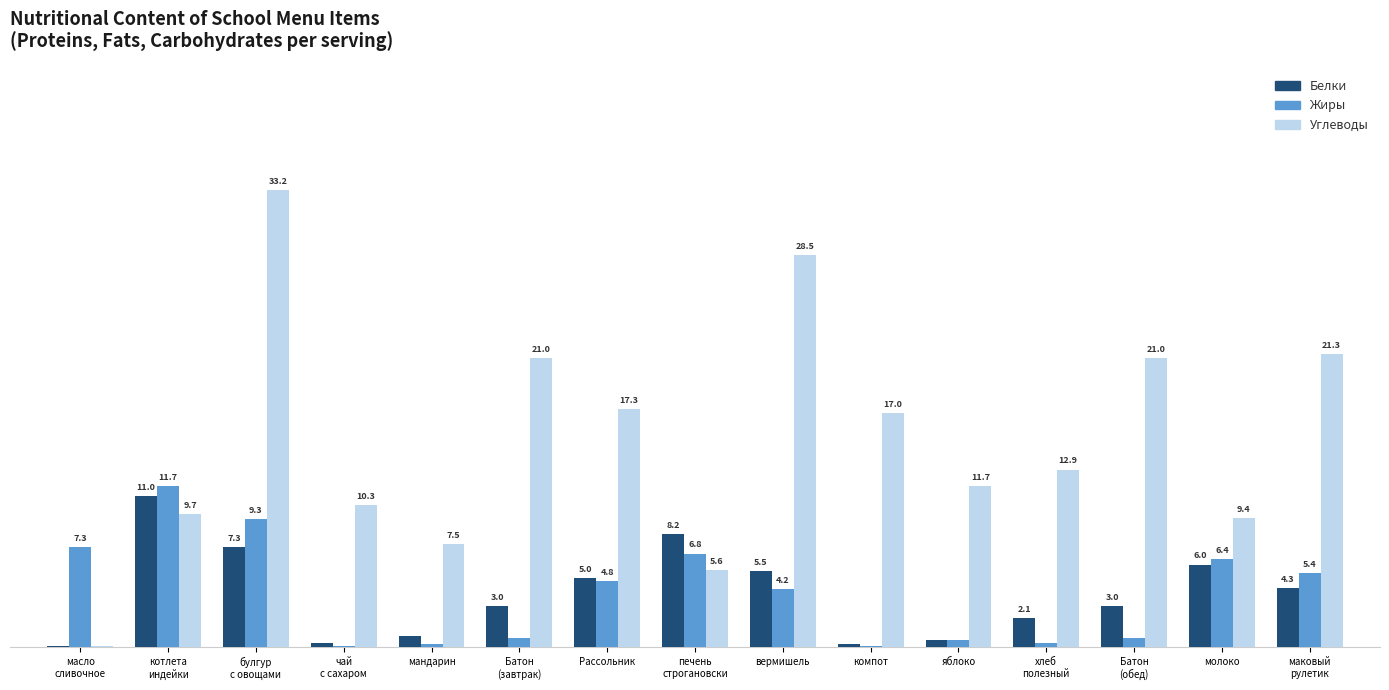

Is the value of Углеводы at Рассольник greater than the value of Белки at Батон
(завтрак)?

Yes